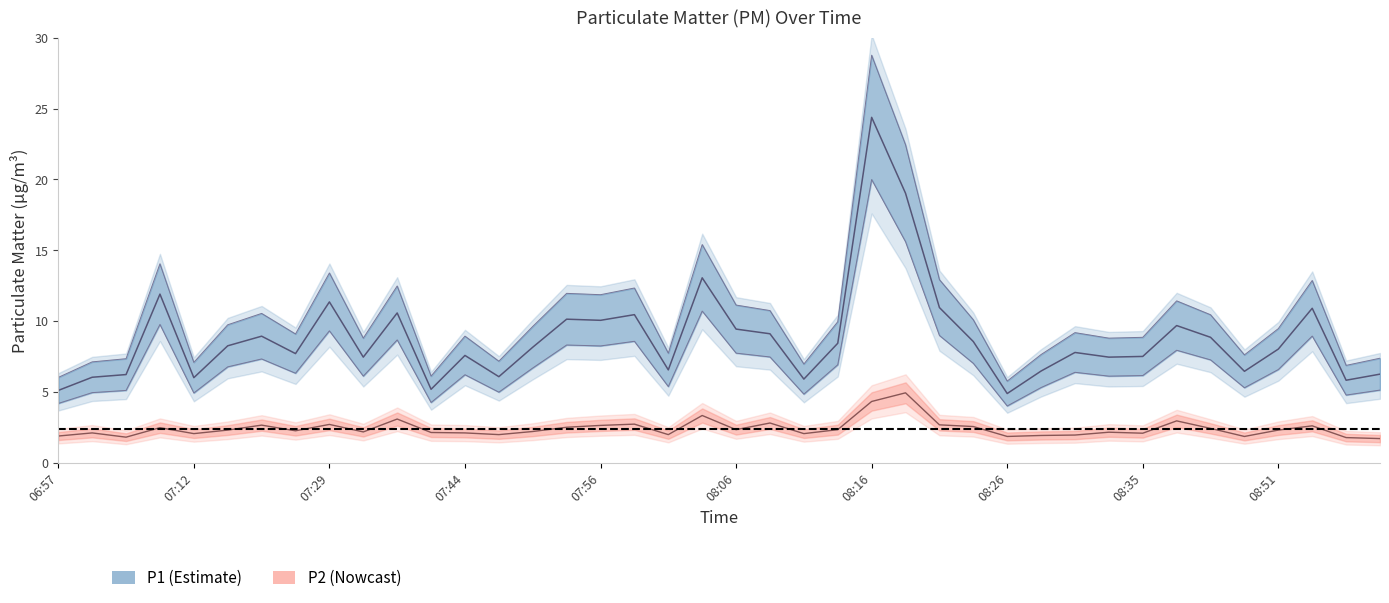

The P1 series shows 19.0 at 08:18. True or false?

True